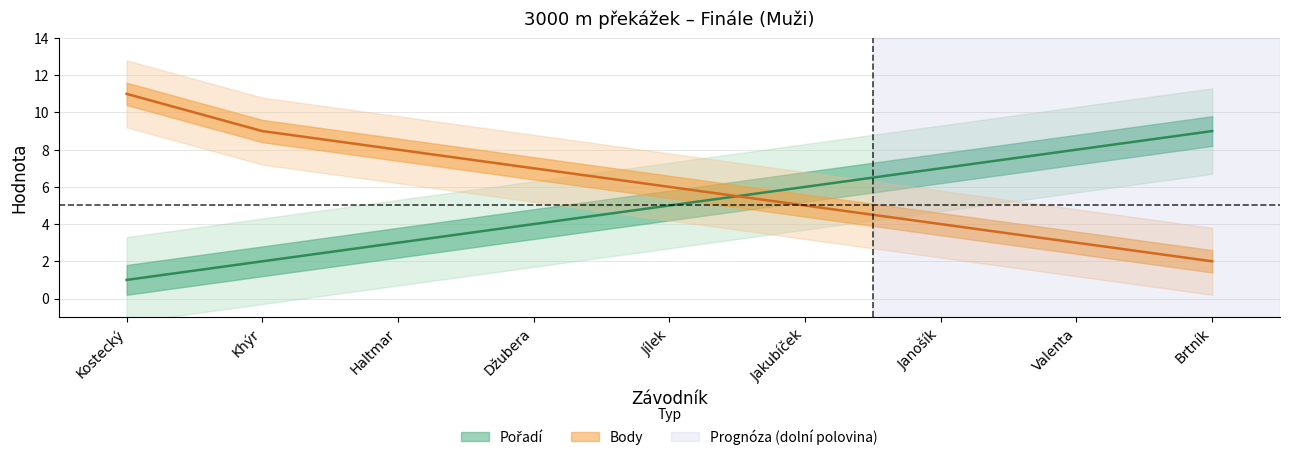

How many series are shown in this chart?

2